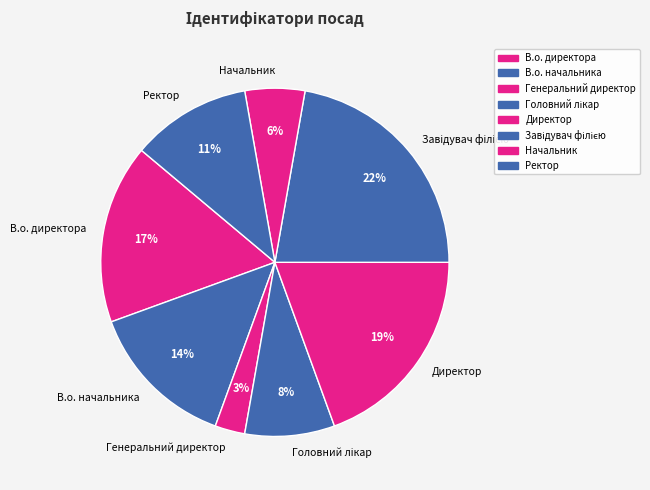

Is the sum of Генеральний директор and В.о. начальника greater than half?

No